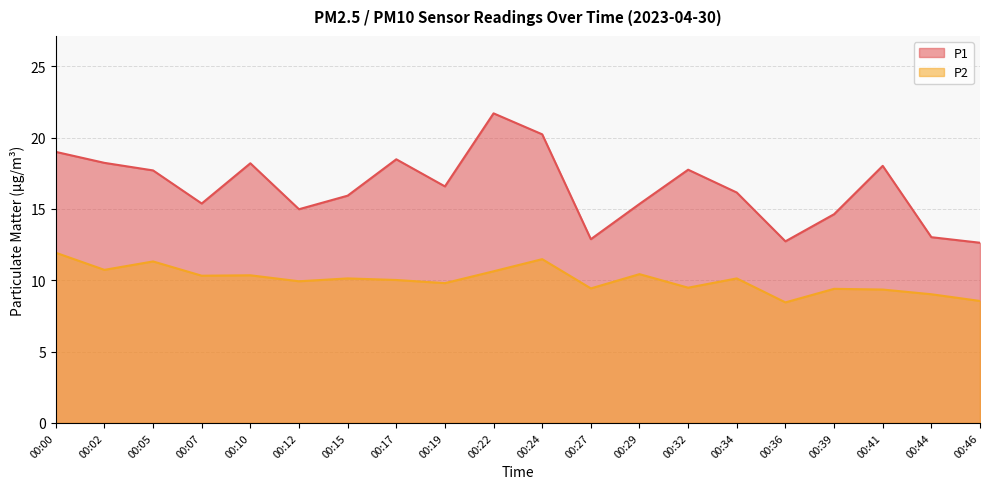

In P1, how many points are lower than both neighbors (excluding endpoints)?

5